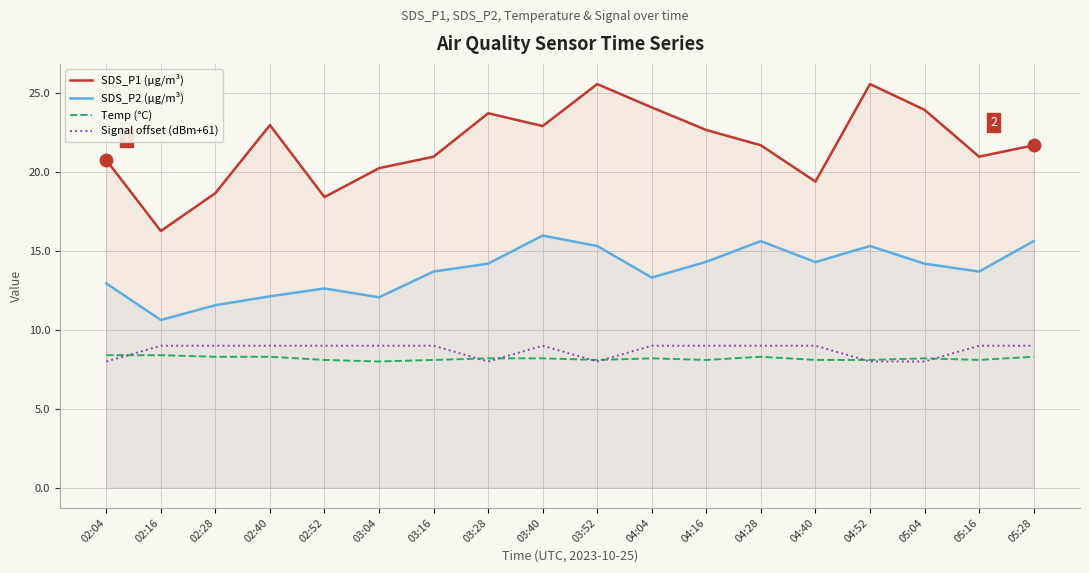

Is the value of SDS_P1 (µg/m³) at 03:16 greater than the value of SDS_P2 (µg/m³) at 04:28?

Yes